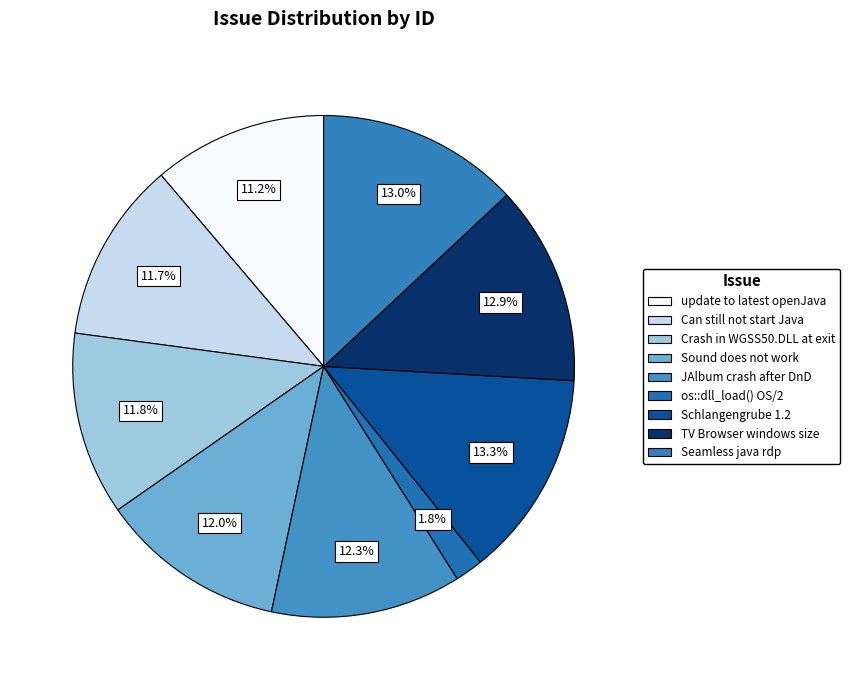

How many slices are in this pie chart?

9